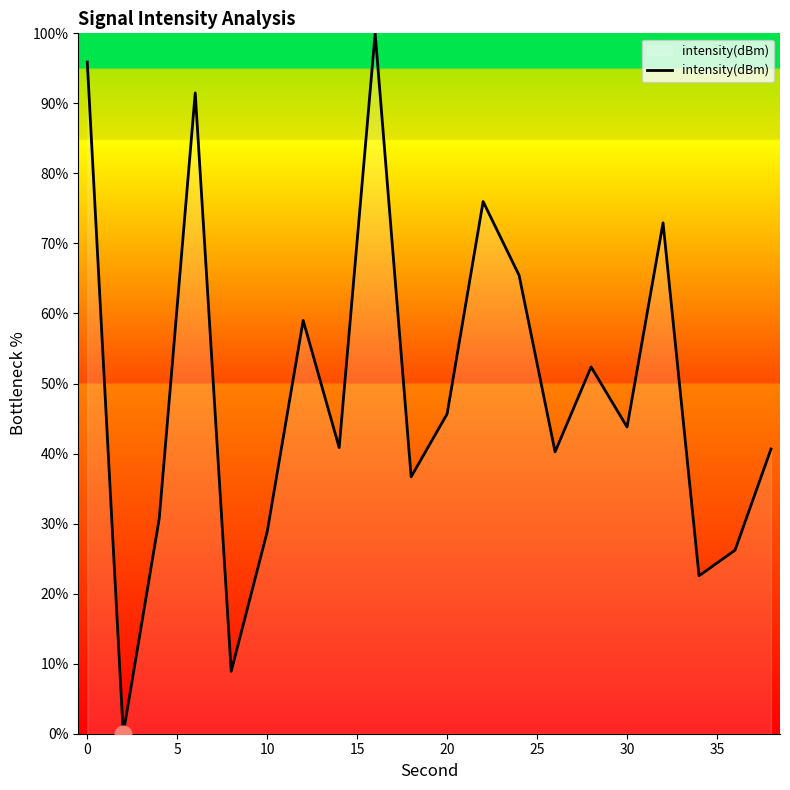

What is the maximum value shown in the chart?

100.0